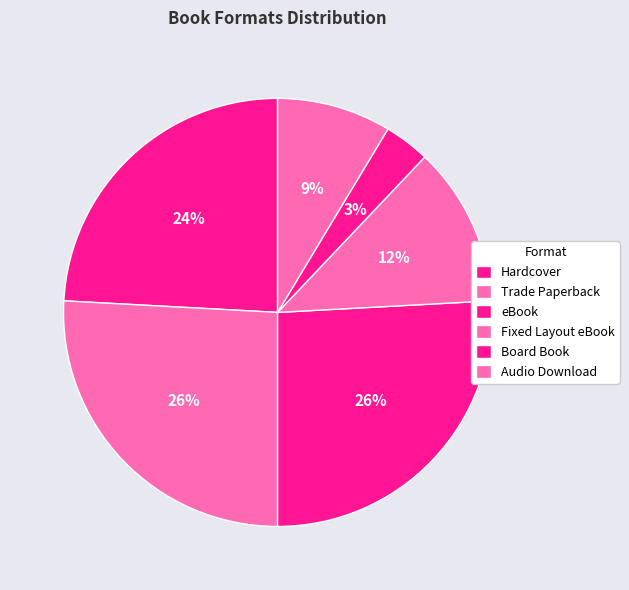

Rank the categories by value from lowest to highest.

Board Book, Audio Download, Fixed Layout eBook, Hardcover, Trade Paperback, eBook